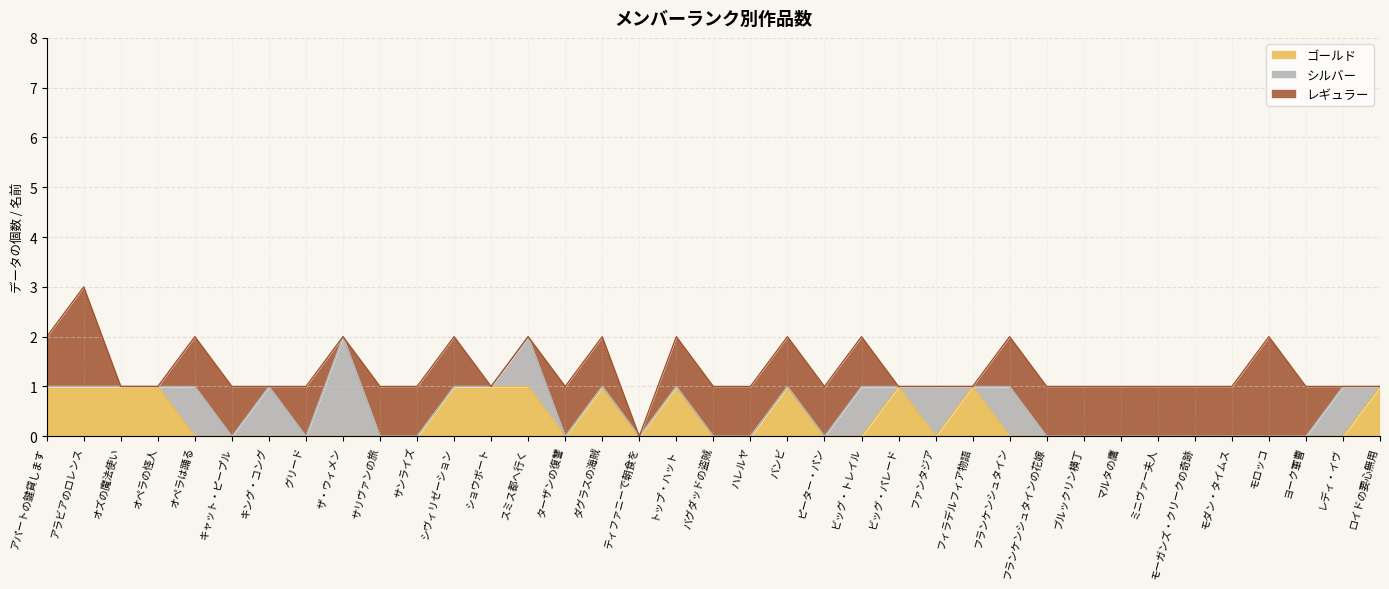

In ゴールド, how many points are lower than both neighbors (excluding endpoints)?

3